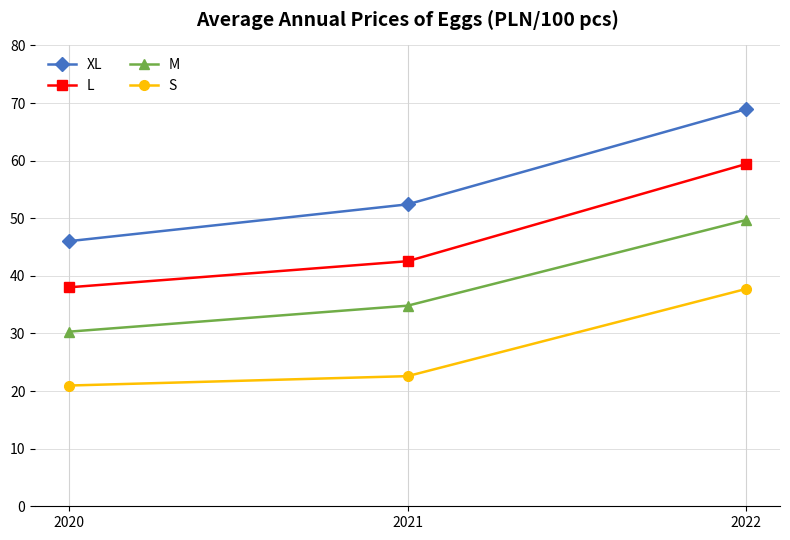

What is the value of the L point at the 1st from the left?

38.0